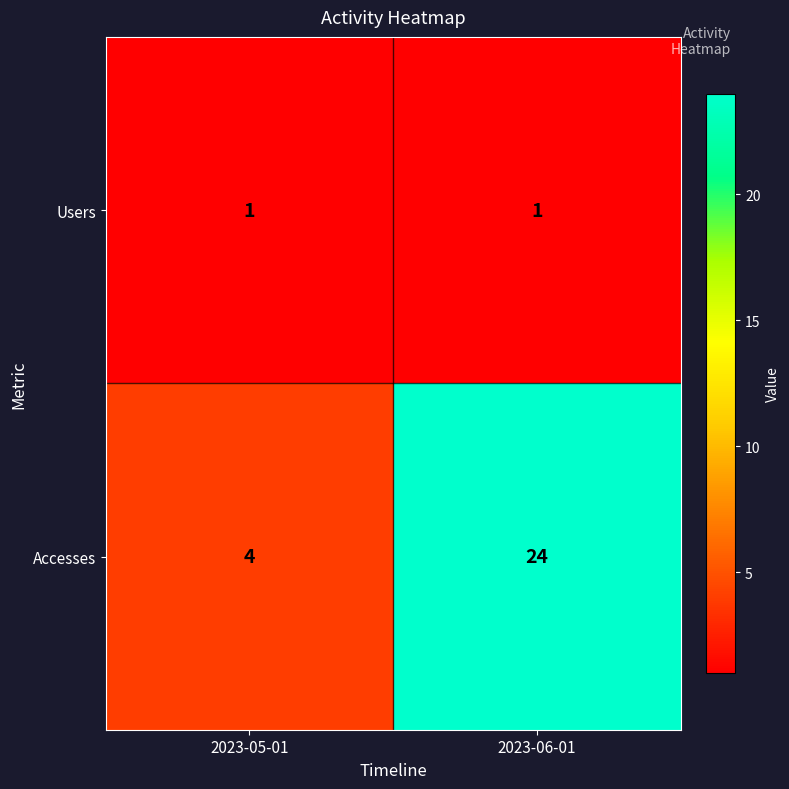

What is the total value across all series at 2023-06-01?

25